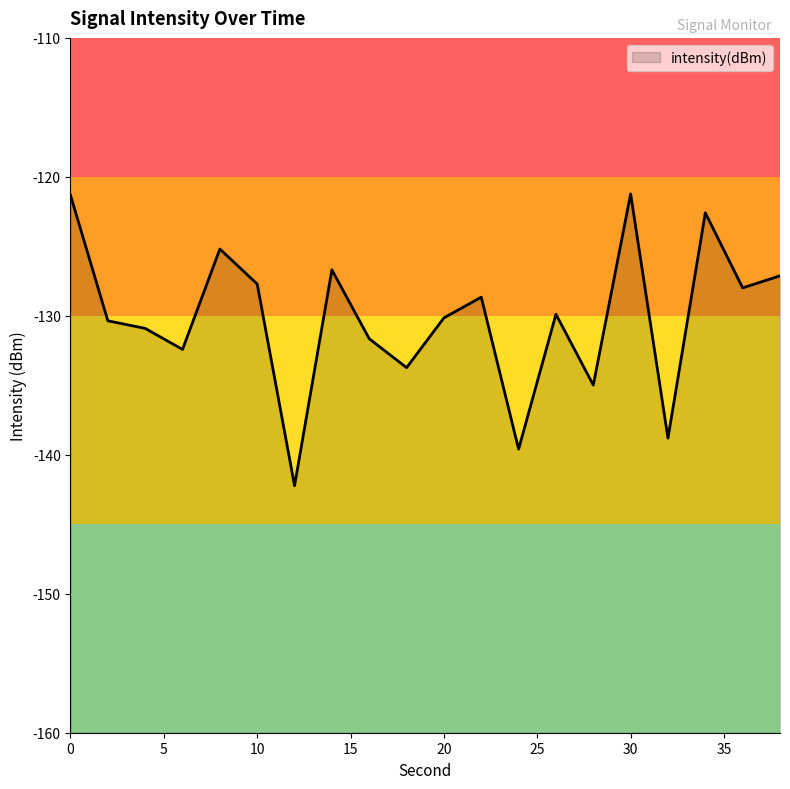

How many data points are above -129?

9